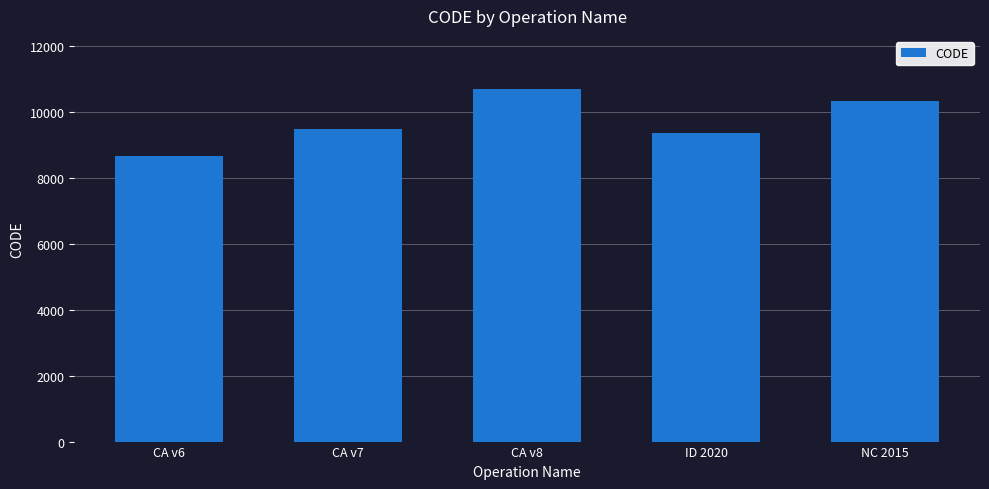

Count the number of data series in this chart.

1